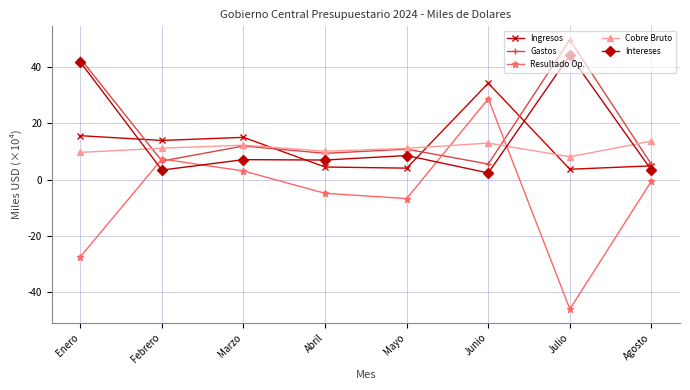

What is the difference between the second highest and second lowest values in the Ingresos series?

11.5